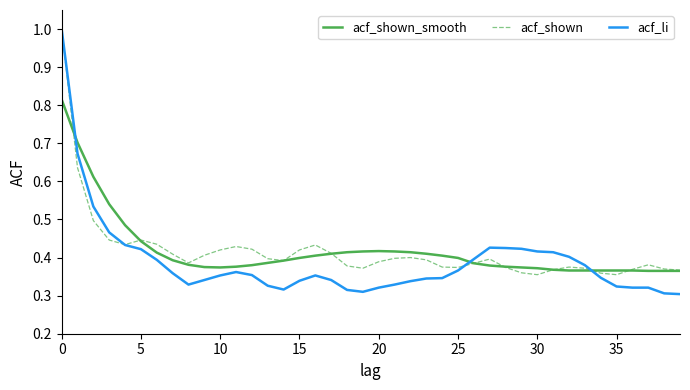

True or false: acf_shown_smooth has more than 0 points higher than both neighbors.

True